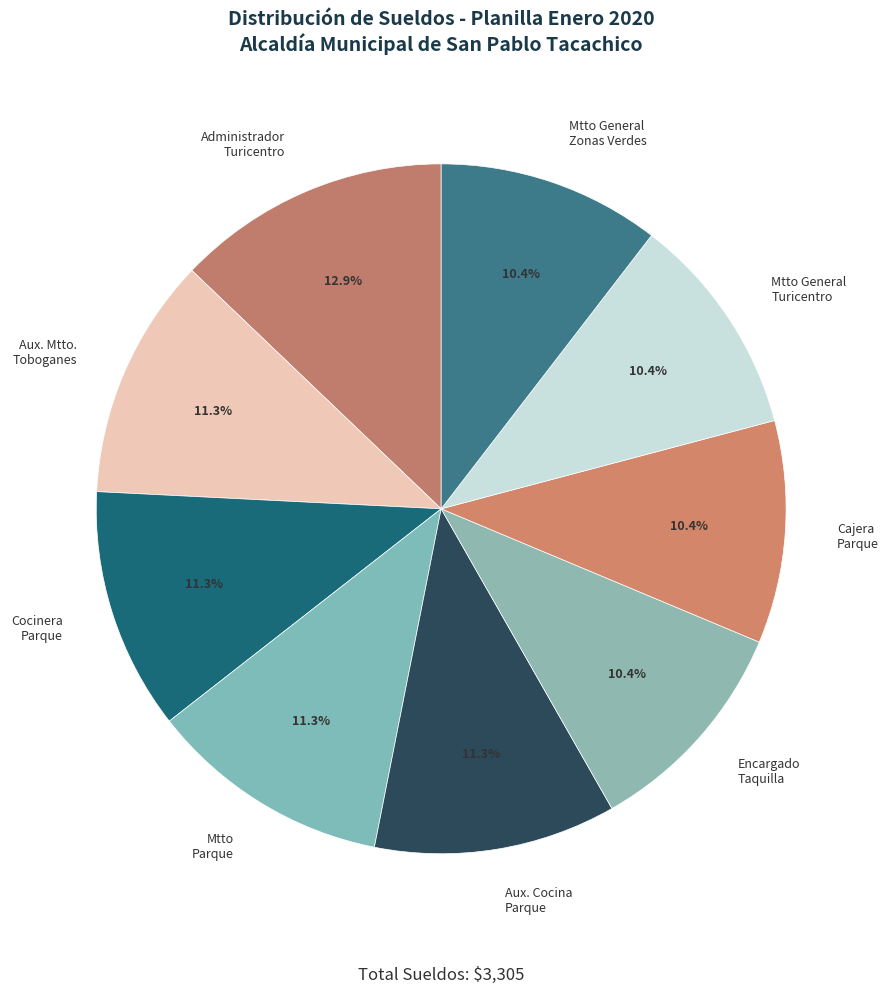

Approximately how many times larger is the value at Encargado Taquilla compared to Aux. Mtto. Toboganes?

0.9